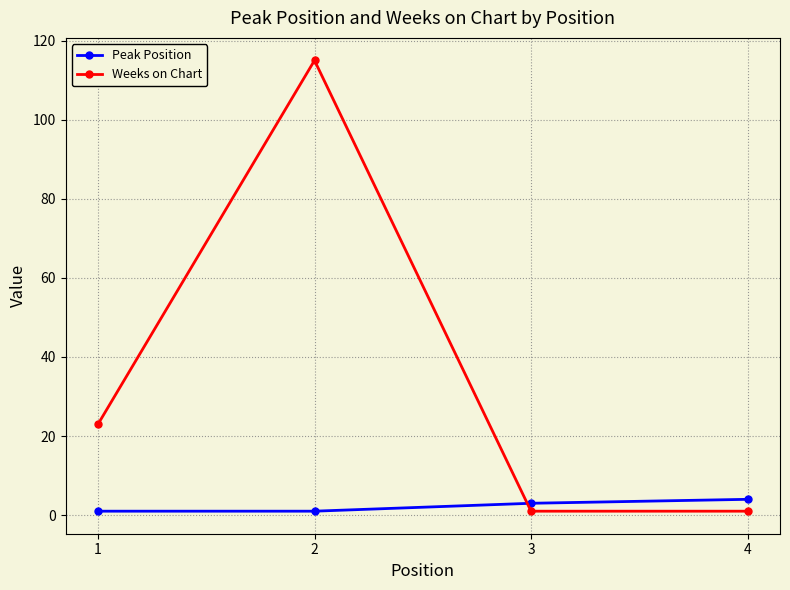

At which category is the sum across all series the highest?

2